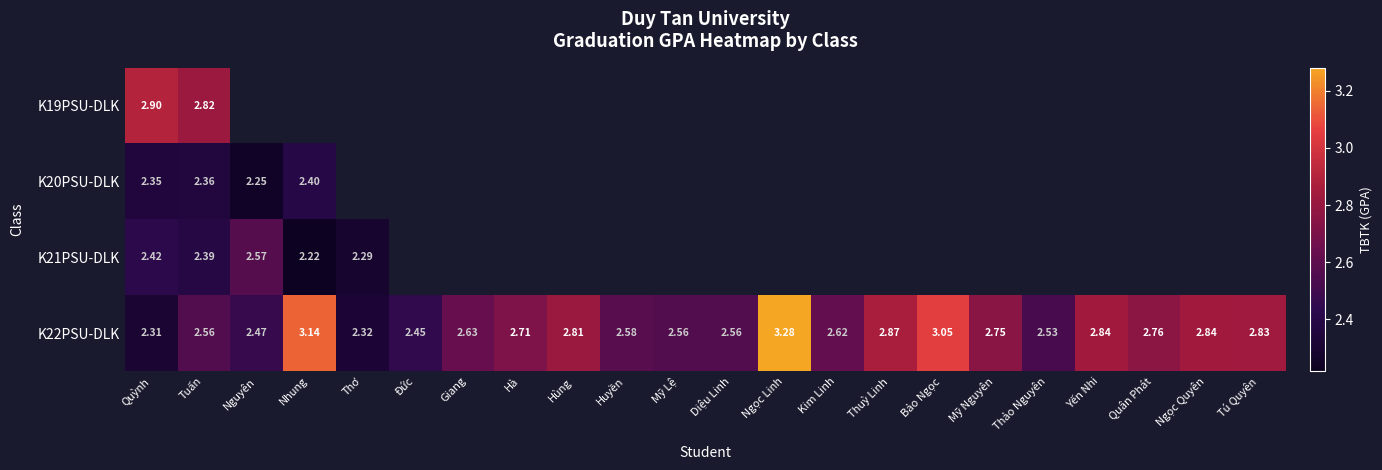

Count the number of data series in this chart.

4